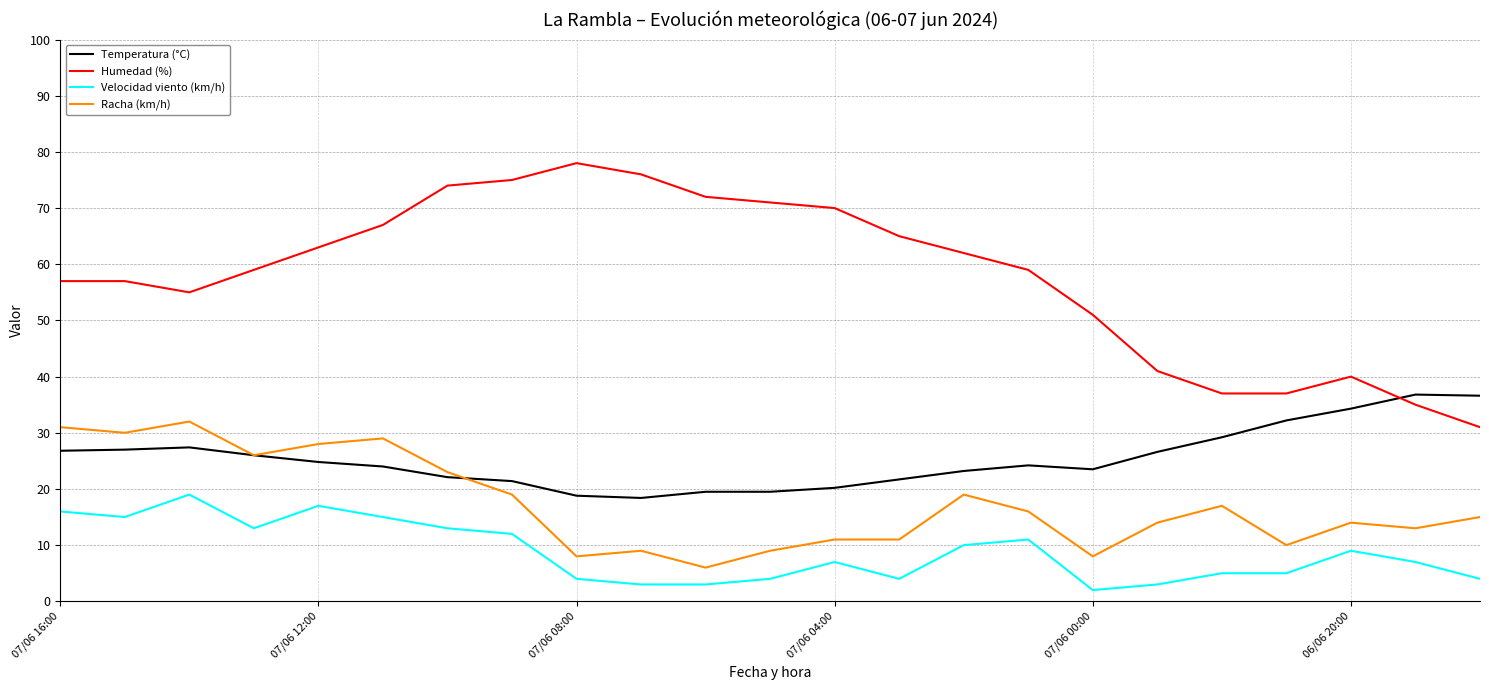

What is the minimum value for Humedad (%)?

31.0